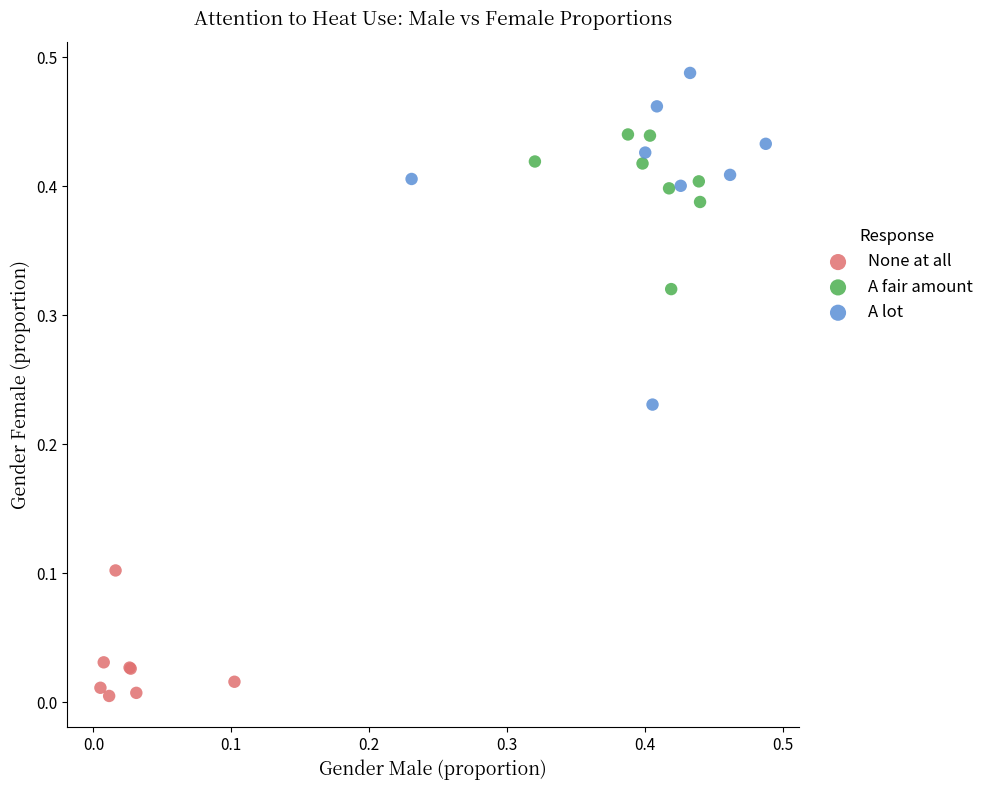

Which series reaches the maximum Y coordinate?

A lot